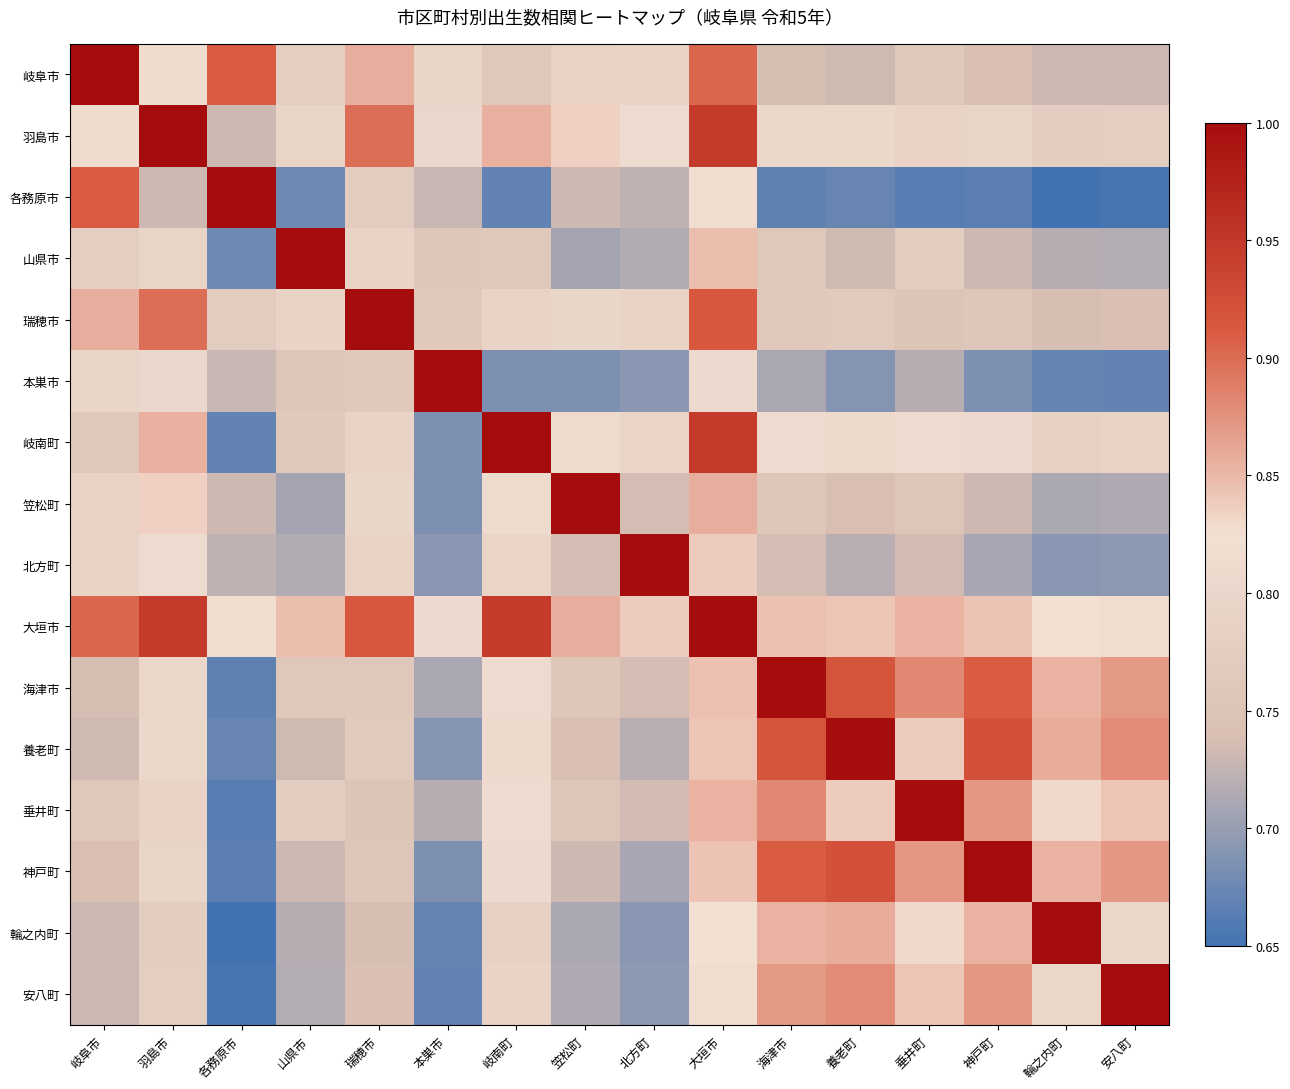

Which series has the largest range (max minus min)?

各務原市